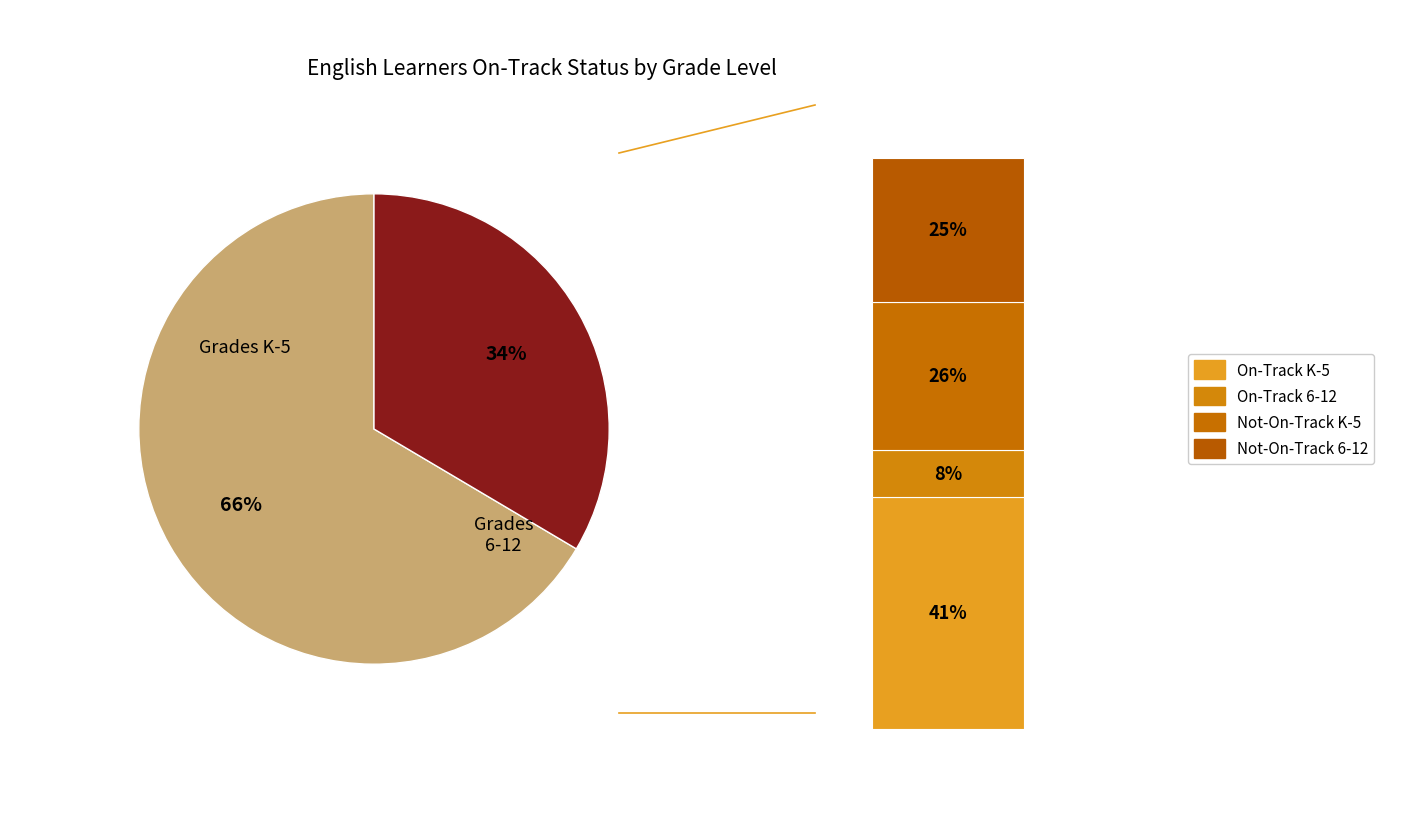

What percentage is the Grades 6-12 (STATE) slice, to the nearest percent?

34%